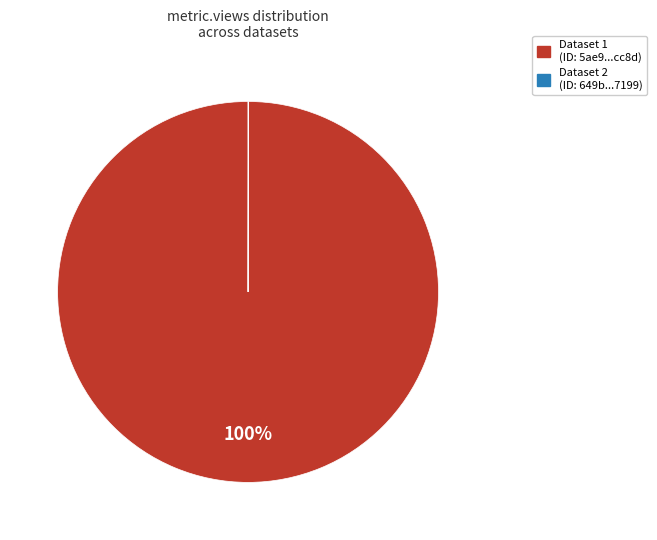

Which slice represents more than half of the pie?

Dataset 1 (ID: 5ae9...cc8d)